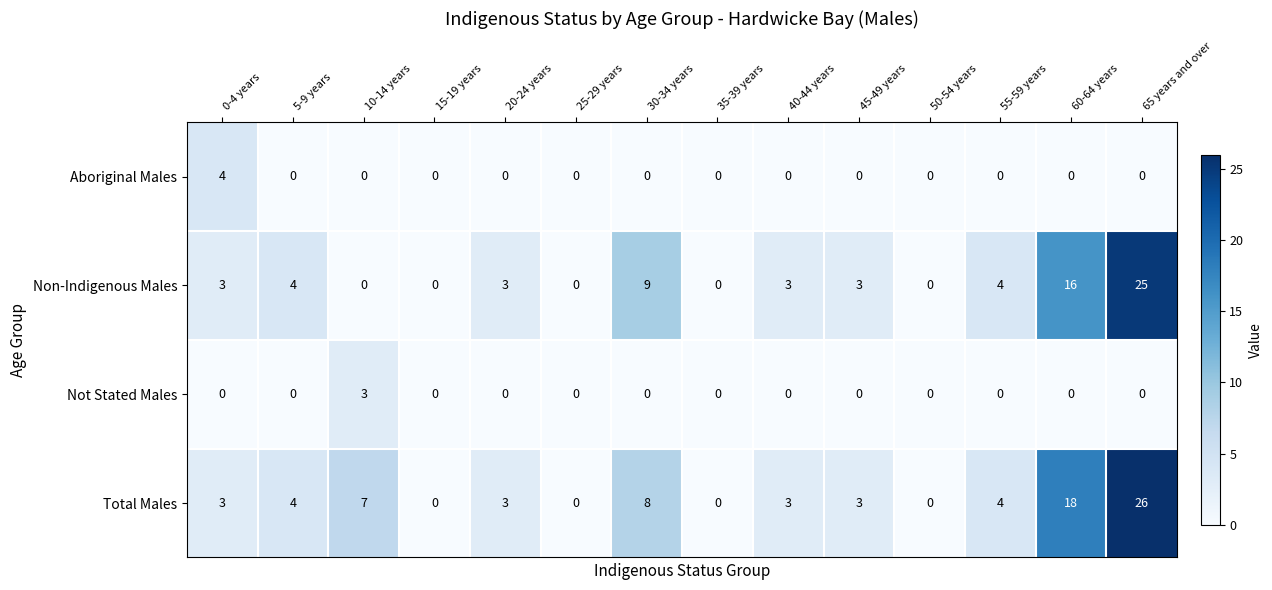

Which category has the highest value in the Not Stated Males series?

10-14 years